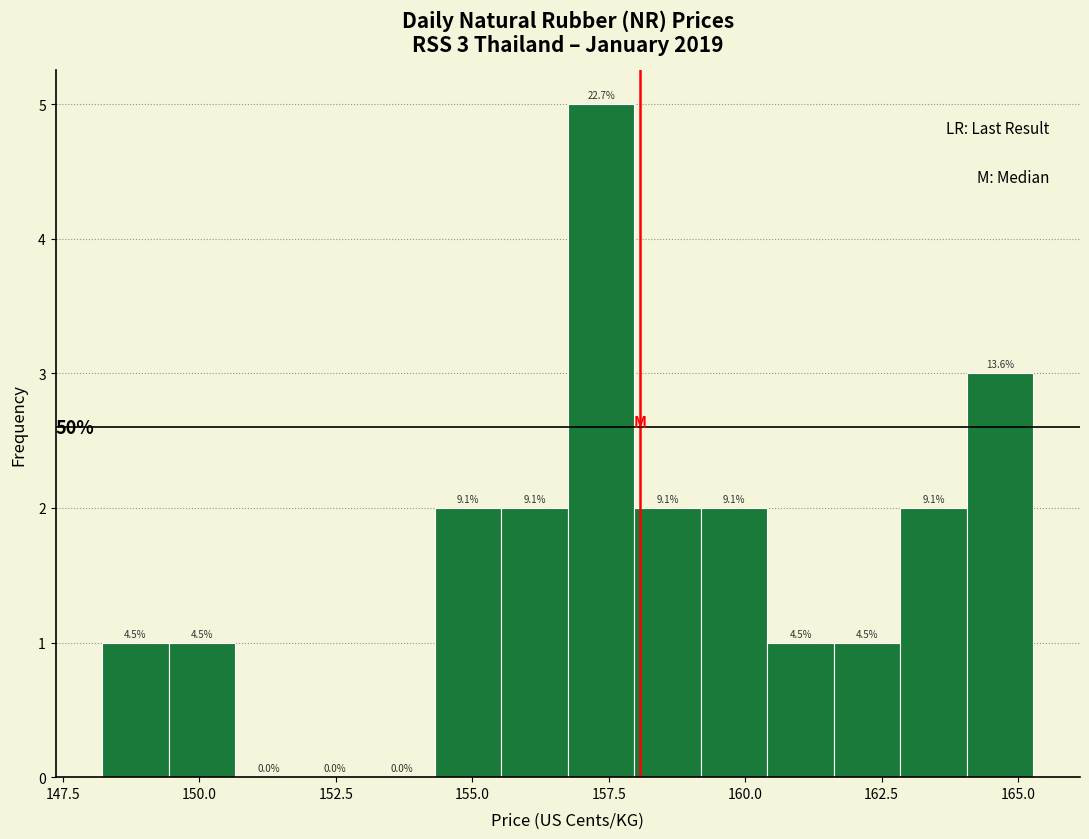

Read against the x-axis, roughly where is the centre of the tallest bar?

157.5